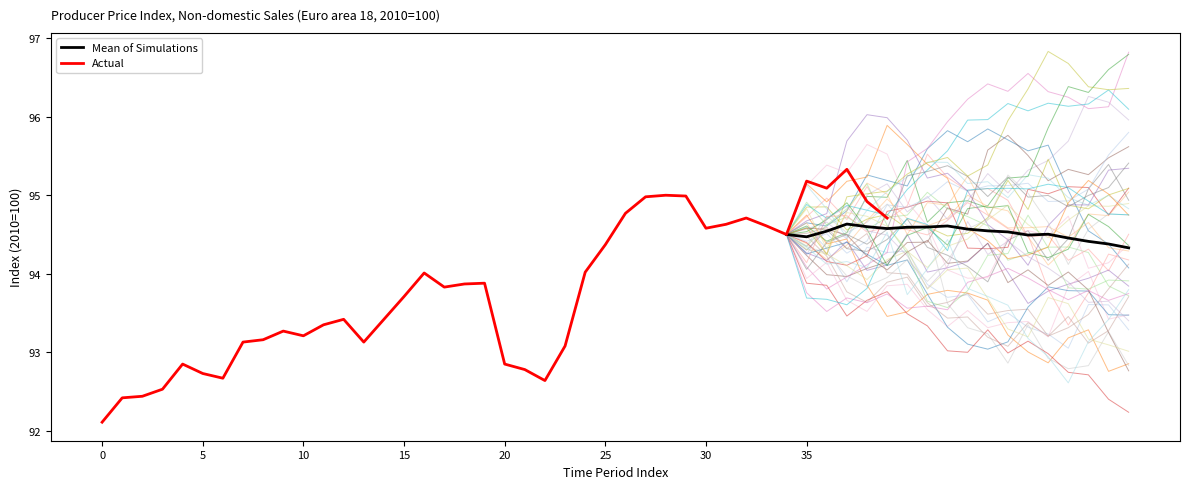

What is the greatest value displayed?

95.3